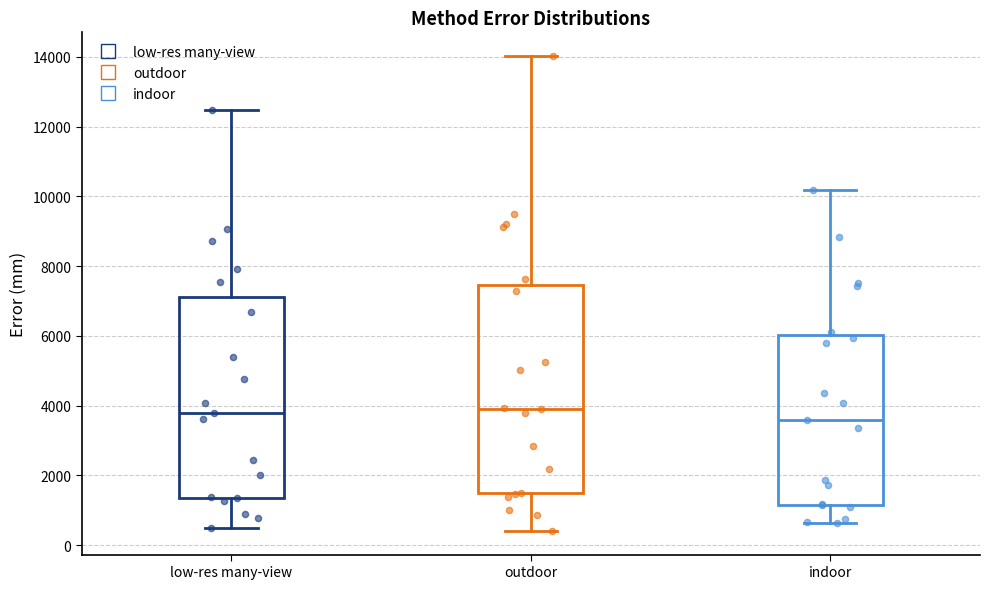

Reading left to right, transcribe this box plot: for each box, give where its median line is, the range the box spans, and where its two whiskers end, as read against the y-axis. The values are not printed on the chart, so give them approximately, as read against the axis.

low-res many-view: median 3800, box 1400 to 7200, whiskers 600 to 12400
outdoor: median 3800, box 1400 to 7400, whiskers 400 to 14000
indoor: median 3600, box 1200 to 6000, whiskers 600 to 10200